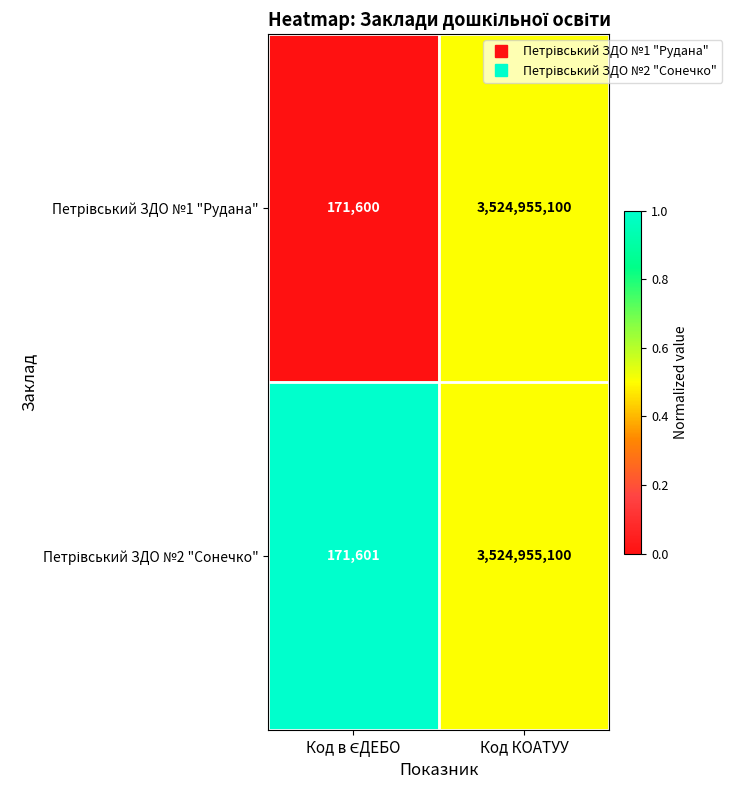

Which label corresponds to the largest value in the chart?

Код КОАТУУ